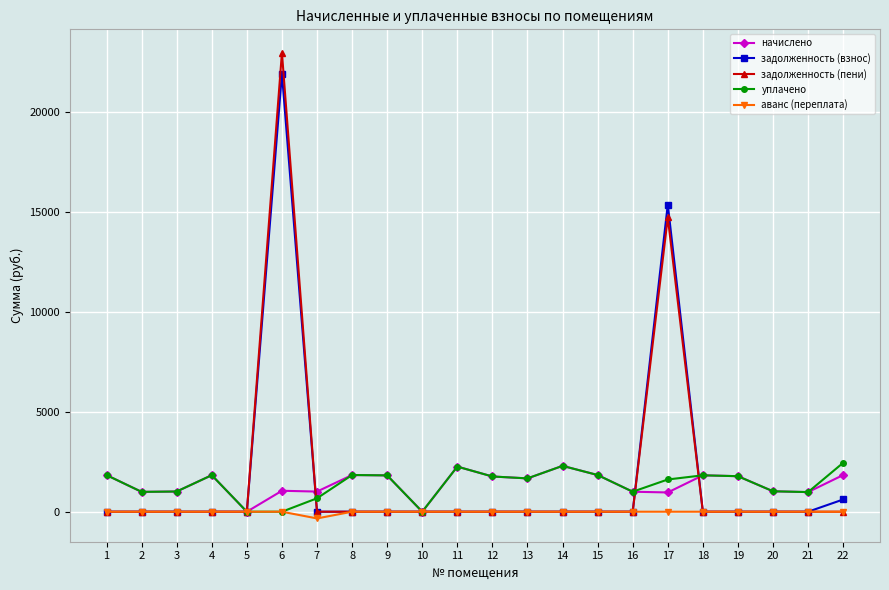

What is the value of the начислено point at the 9th from the left?

1818.3